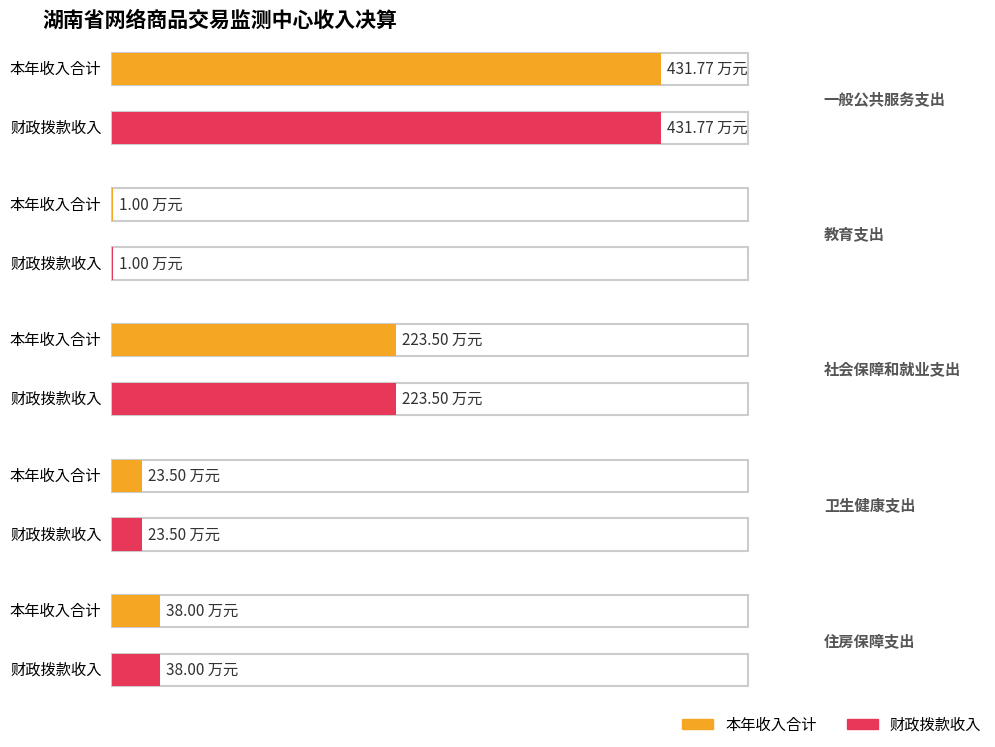

At which category is the sum across all series the highest?

一般公共服务支出